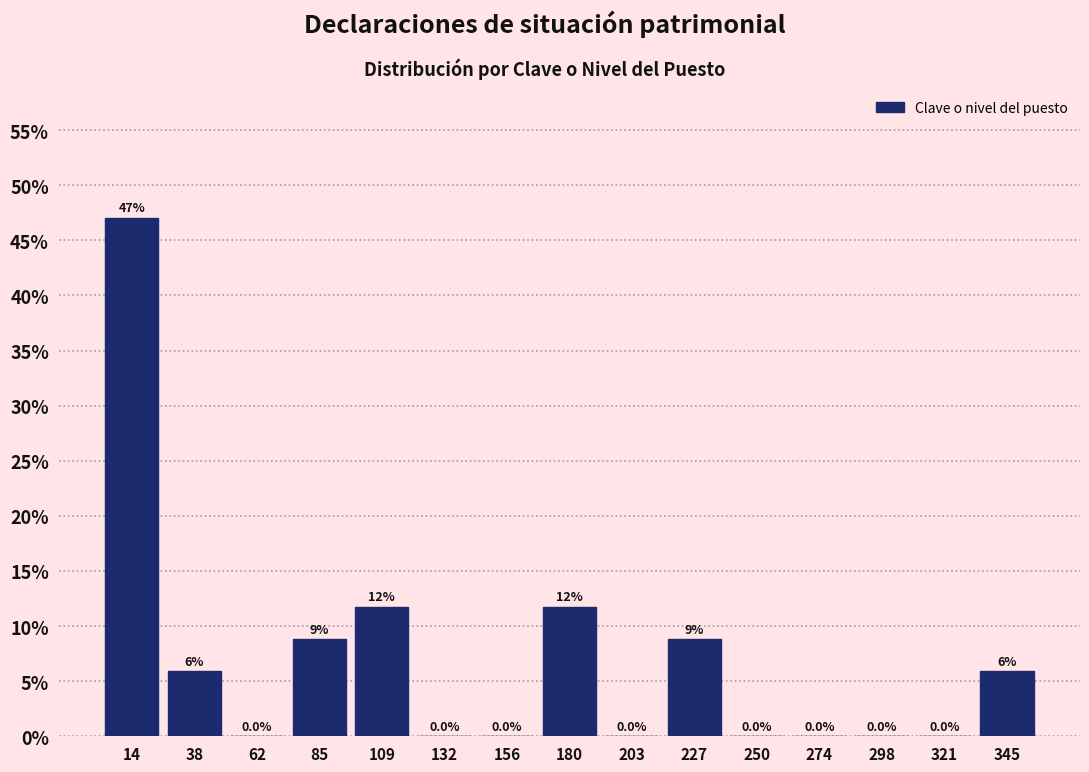

Which range on the x-axis has the tallest bar?

5 to 25